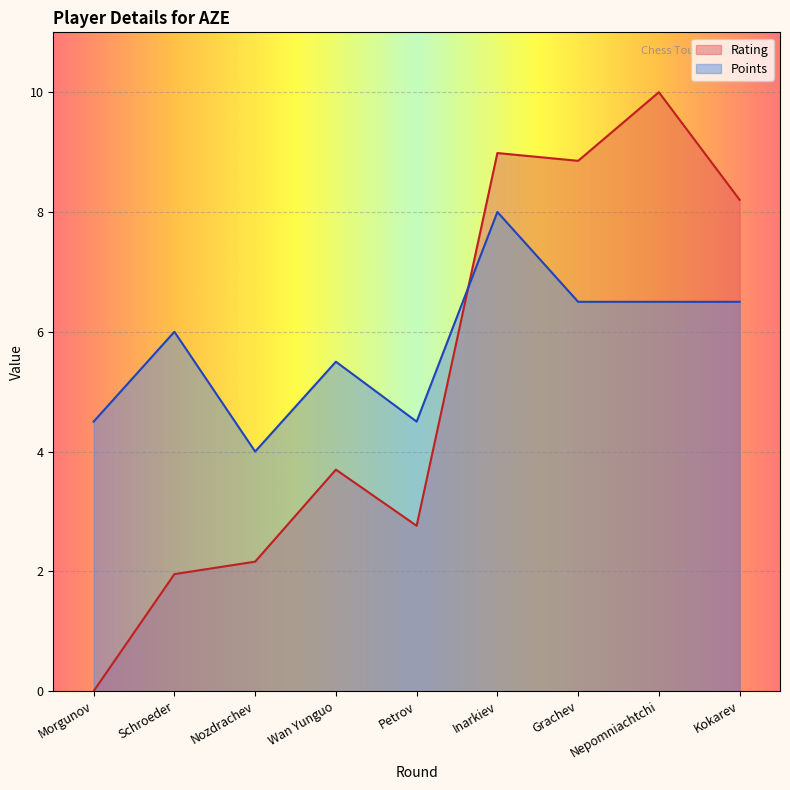

Which category has the highest value across all series?

Nepomniachtchi